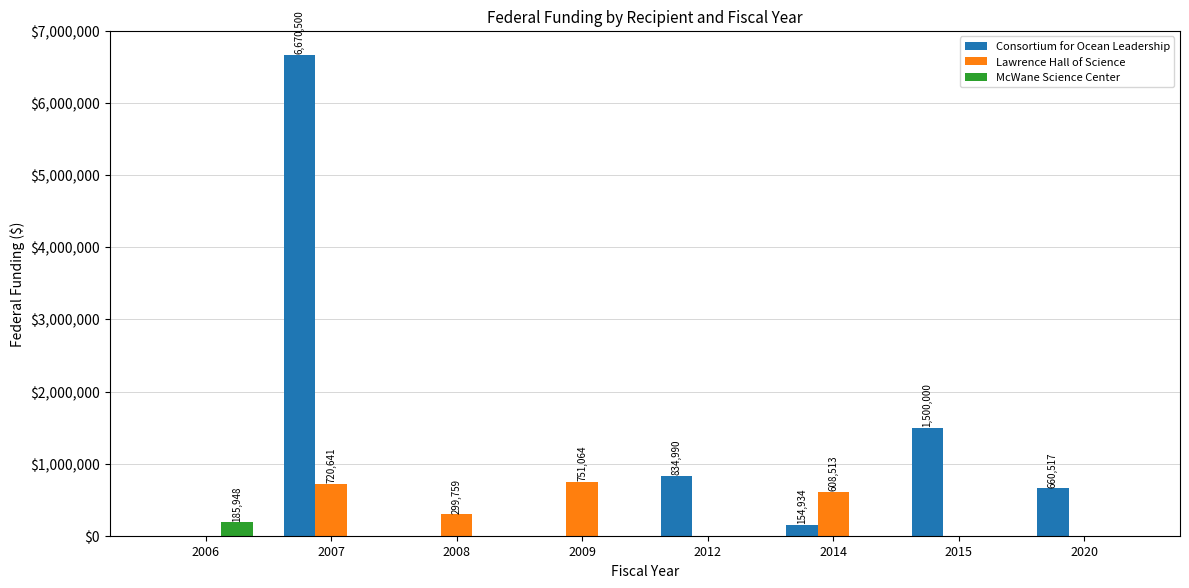

Is it true that Lawrence Hall of Science equals 0 at 2012?

True